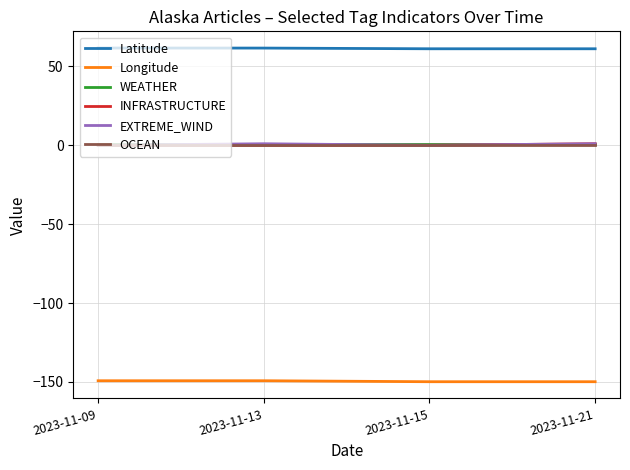

What is the minimum value for Latitude?

61.2